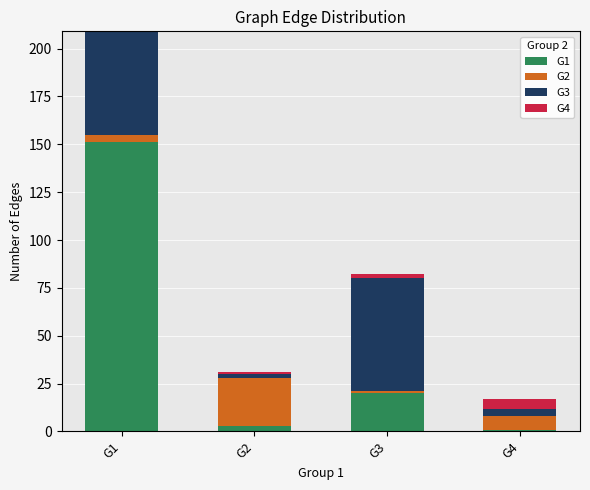

How many categories are shown in the chart?

4